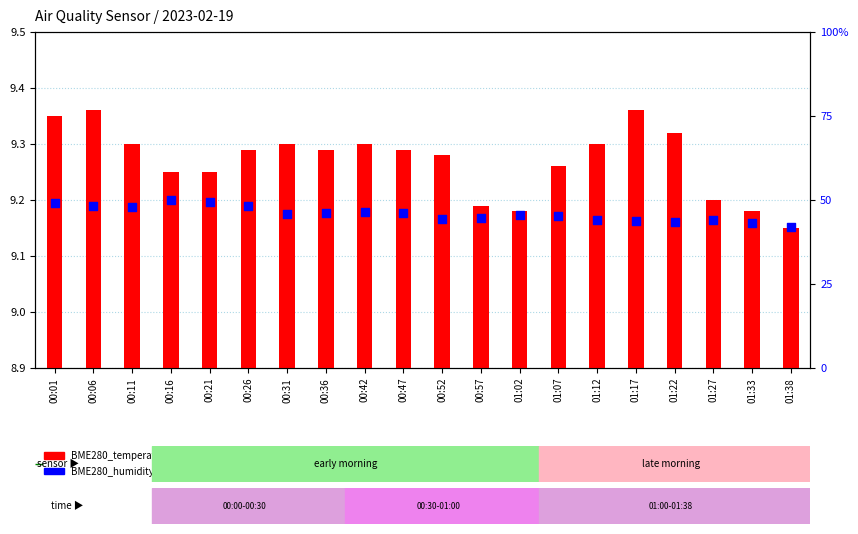

At how many categories does at least one series exceed 13?

20